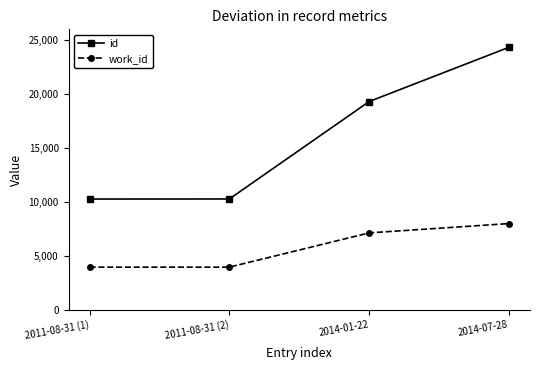

What is the spread (max minus min) of values at 2011-08-31 (1)?

6314